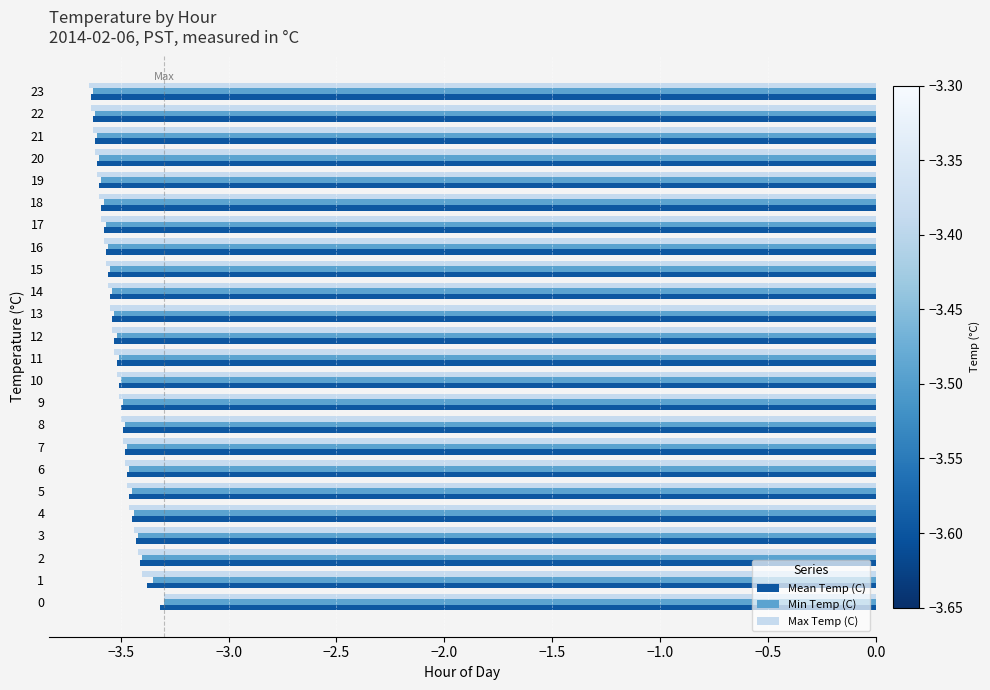

What is the total value across all series at 23?

-10.9